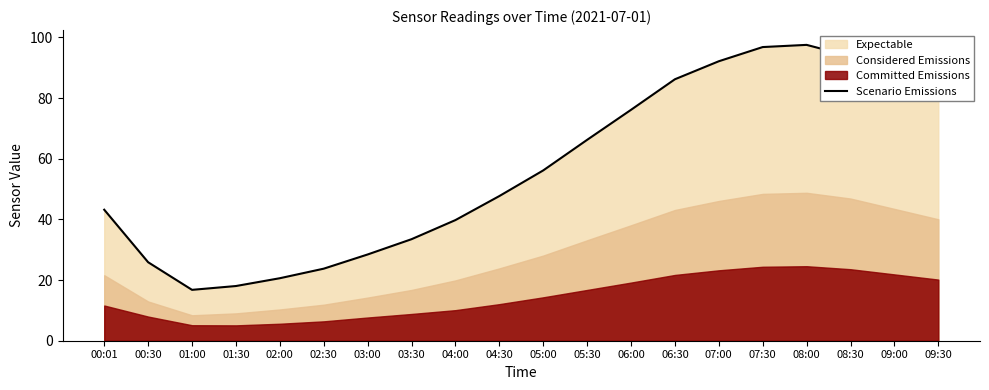

What is the lowest value of the Scenario Emissions series?

16.8